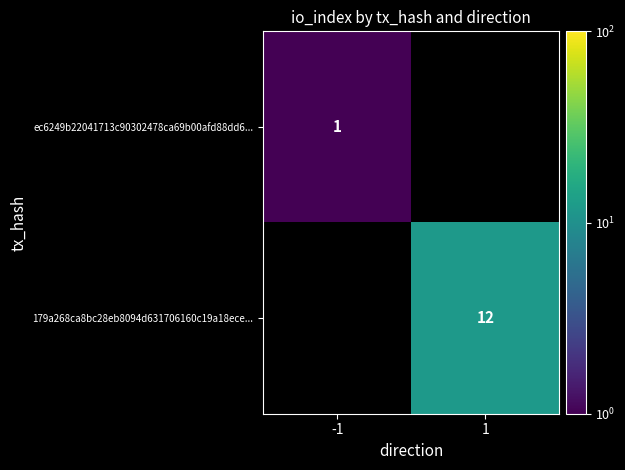

True or false: 179a268ca8bc28eb8094d631706160c19a18ece... has a value of 21 at 1.

False